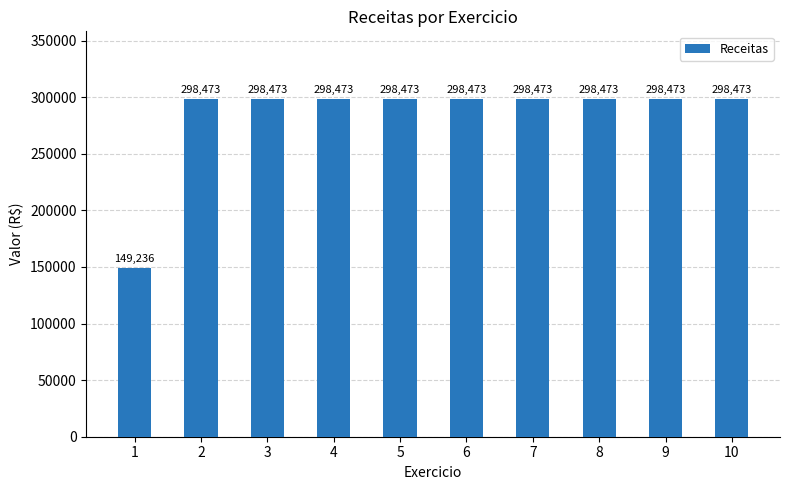

What is the maximum value shown in the chart?

298472.7